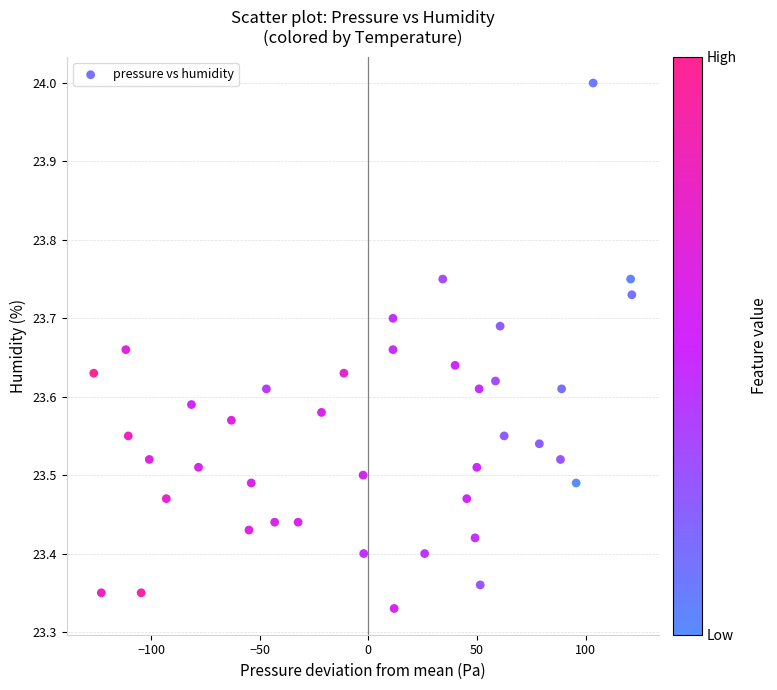

What is the range of Y values (max minus min)?

0.7